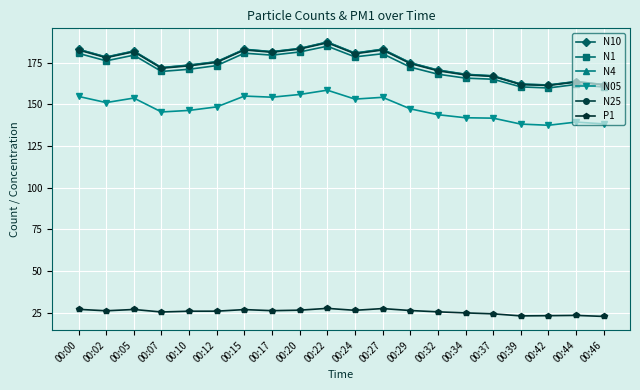

What is the maximum value for N25?

186.8